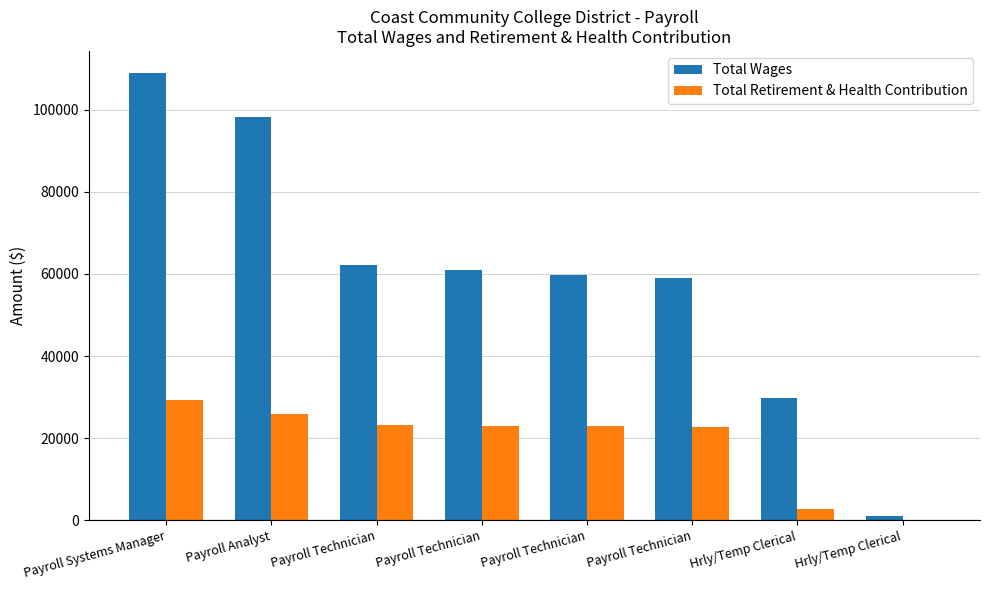

What is the approximate value of Total Retirement & Health Contribution at Payroll Technician, to the nearest 10?

22980